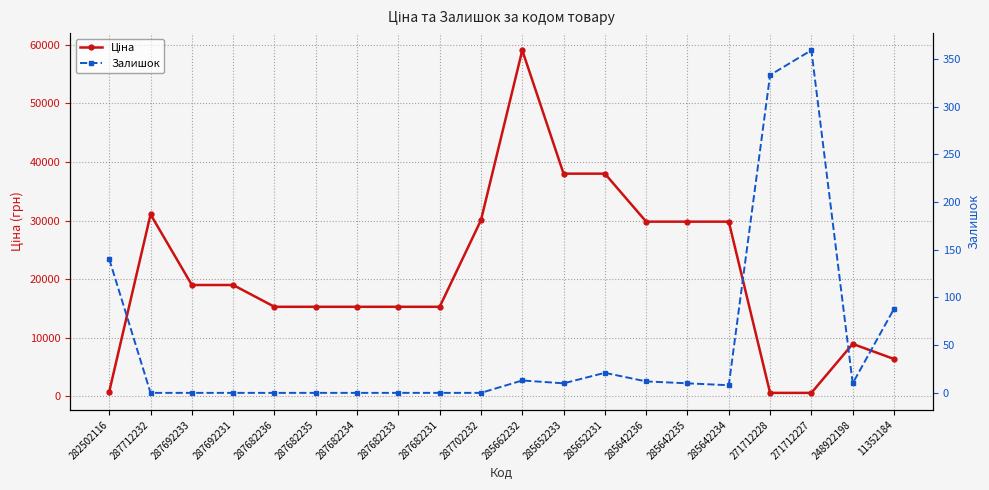

True or false: Залишок has a value of 0.0 at 287682235.

True